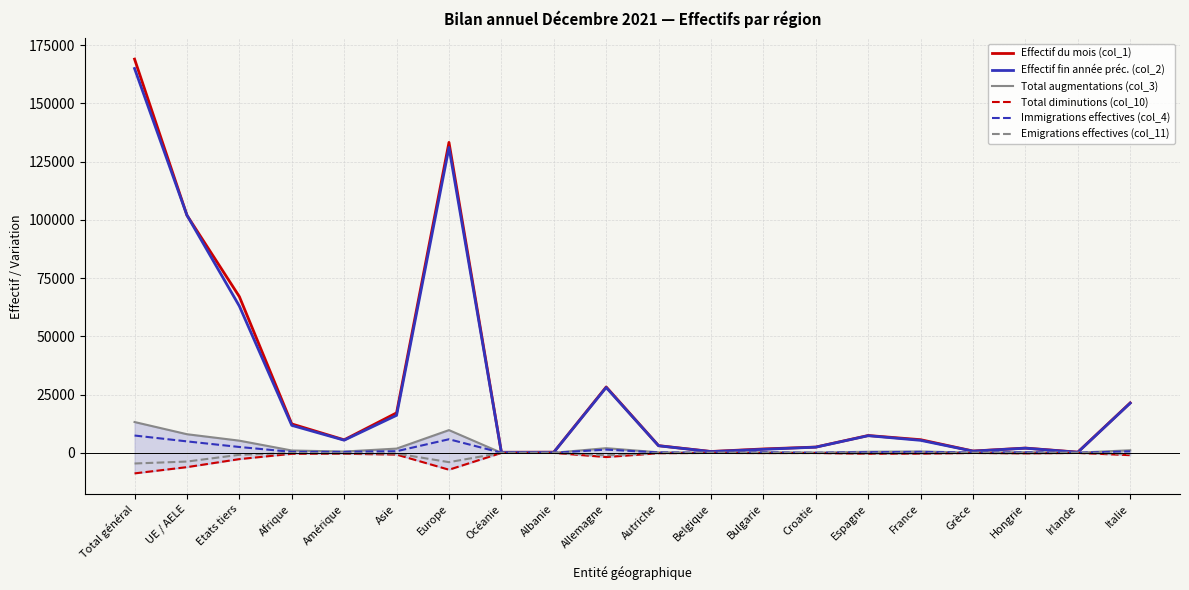

Reading right to left, list all the values displayed in this chart.

Effectif du mois (col_1): Italie=21452	Irlande=307	Hongrie=2053	Grèce=785	France=5653	Espagne=7446	Croatie=2488	Bulgarie=1678	Belgique=583	Autriche=3098	Allemagne=28283	Albanie=281	Océanie=238	Europe=133270	Asie=17170	Amérique=5596	Afrique=12414	Etats tiers=67057	UE / AELE=101958	Total général=169015
Effectif fin année préc. (col_2): Italie=21342	Irlande=247	Hongrie=2003	Grèce=731	France=5373	Espagne=7365	Croatie=2446	Bulgarie=1518	Belgique=540	Autriche=3030	Allemagne=28069	Albanie=240	Océanie=221	Europe=131088	Asie=16115	Amérique=5436	Afrique=11801	Etats tiers=62991	UE / AELE=101987	Total général=164978
Total augmentations (col_3): Italie=1125	Irlande=77	Hongrie=317	Grèce=110	France=594	Espagne=485	Croatie=108	Bulgarie=275	Belgique=54	Autriche=237	Allemagne=2017	Albanie=47	Océanie=39	Europe=9763	Asie=1835	Amérique=560	Afrique=1019	Etats tiers=5234	UE / AELE=8003	Total général=13237
Total diminutions (col_10): Italie=-986	Irlande=-35	Hongrie=-229	Grèce=-49	France=-359	Espagne=-391	Croatie=-68	Bulgarie=-94	Belgique=-26	Autriche=-160	Allemagne=-1806	Albanie=-9	Océanie=-22	Europe=-7236	Asie=-744	Amérique=-391	Afrique=-410	Etats tiers=-2684	UE / AELE=-6128	Total général=-8812
Immigrations effectives (col_4): Italie=644	Irlande=41	Hongrie=205	Grèce=84	France=420	Espagne=280	Croatie=27	Bulgarie=185	Belgique=44	Autriche=167	Allemagne=1391	Albanie=32	Océanie=35	Europe=5842	Asie=702	Amérique=430	Afrique=426	Etats tiers=2518	UE / AELE=4924	Total général=7442
Emigrations effectives (col_11): Italie=-410	Irlande=-26	Hongrie=-180	Grèce=-32	France=-206	Espagne=-234	Croatie=-24	Bulgarie=-69	Belgique=-20	Autriche=-86	Allemagne=-1020	Albanie=-2	Océanie=-14	Europe=-4000	Asie=-289	Amérique=-202	Afrique=-60	Etats tiers=-834	UE / AELE=-3732	Total général=-4566